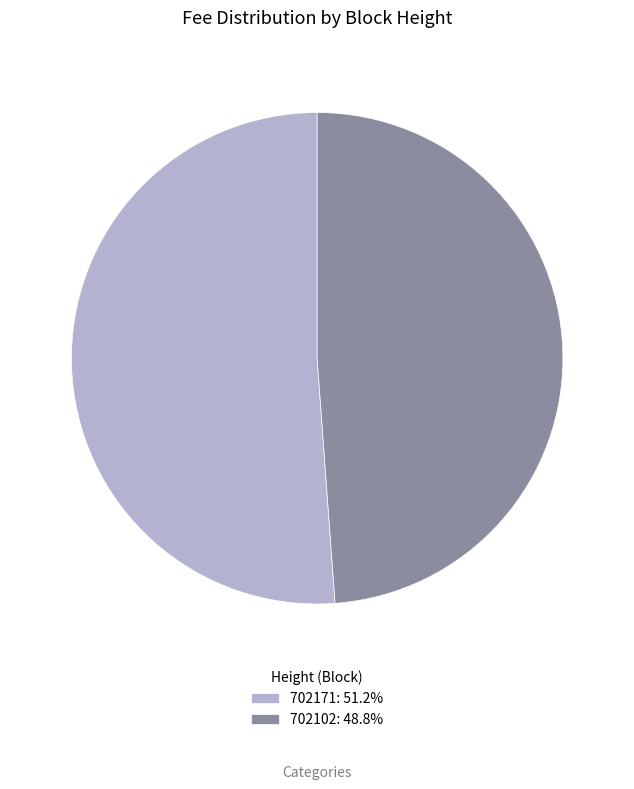

Does any single category account for the majority?

Yes